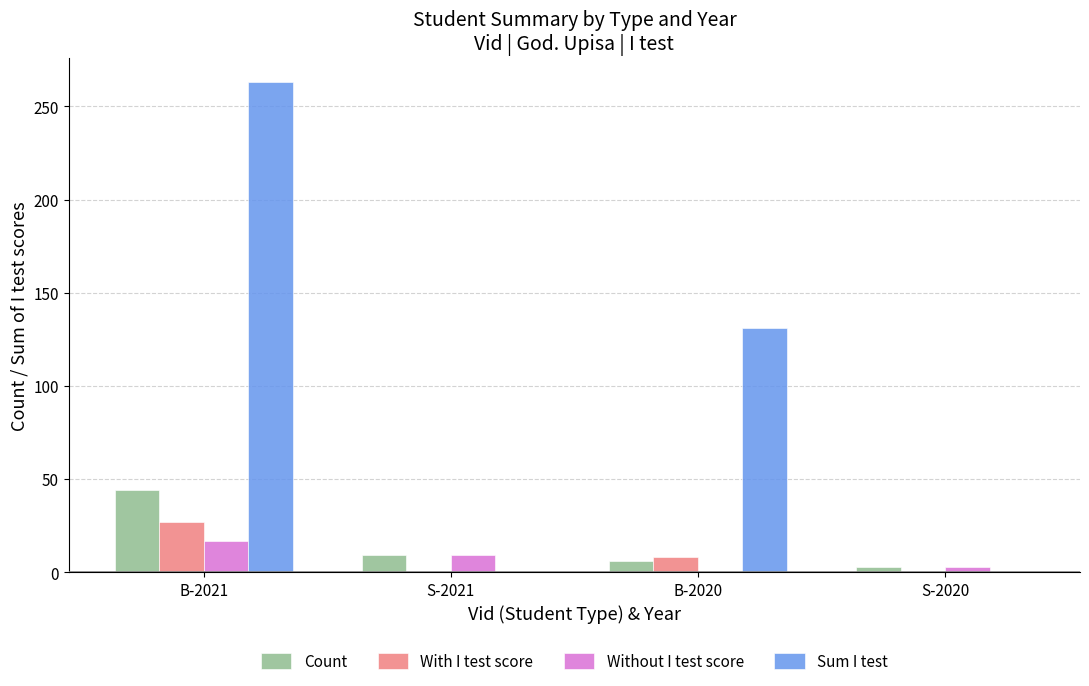

What is the sum of all With I test score values?

35